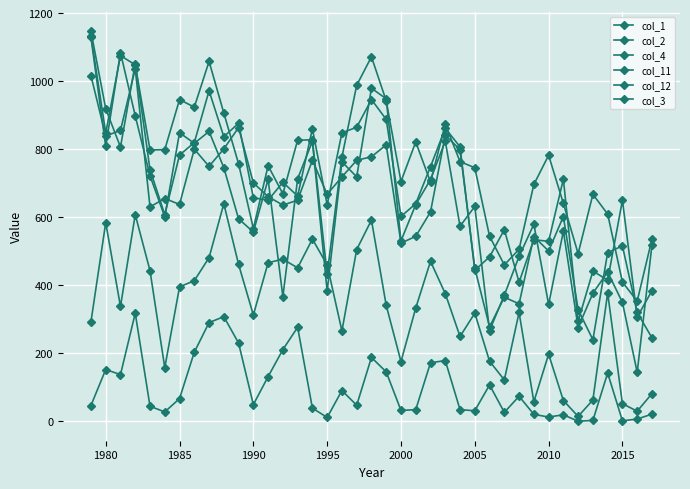

Count the number of categories in the chart.

39